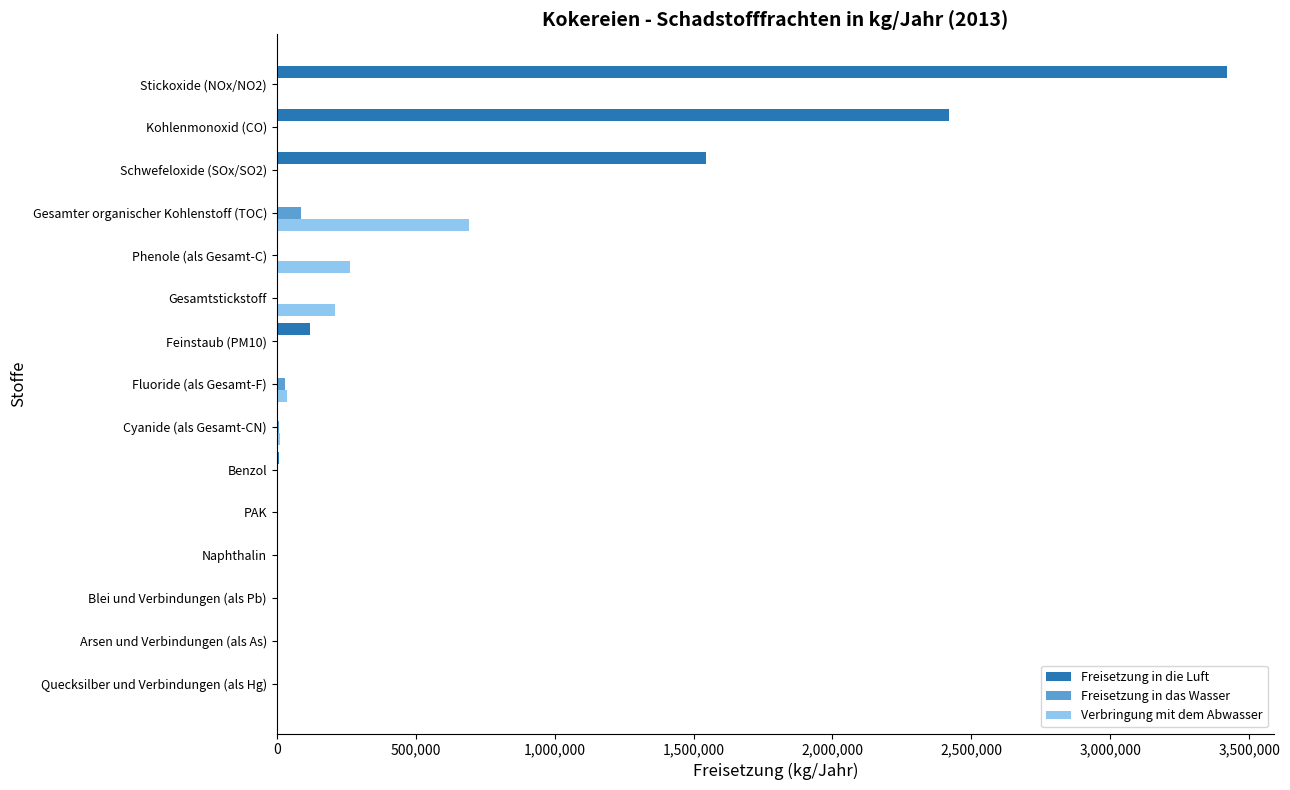

Is it true that Freisetzung in das Wasser equals 88100 at Gesamter organischer Kohlenstoff (TOC)?

True